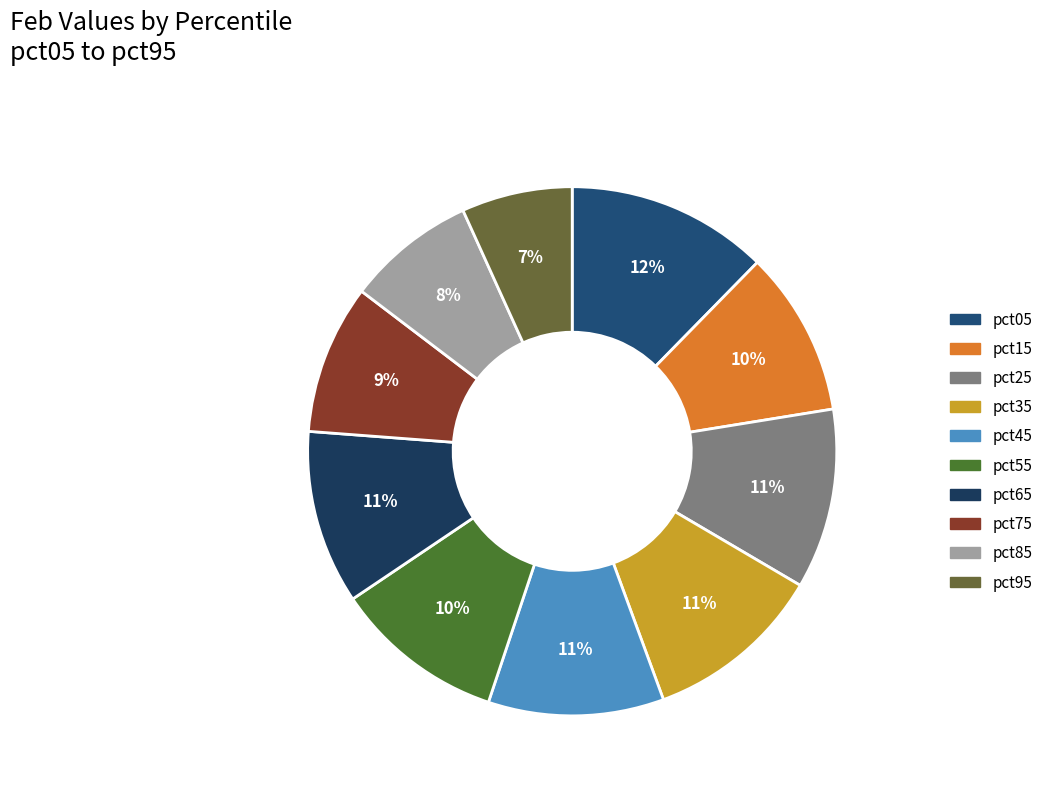

How many slices are in this pie chart?

10